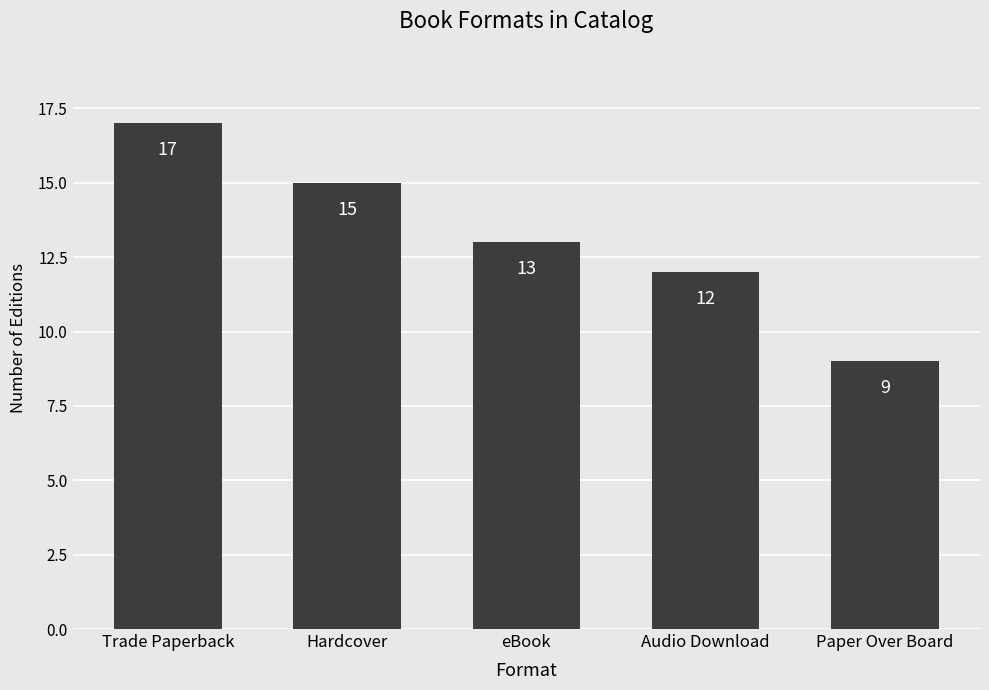

List the labels in order of value, smallest first.

Paper Over Board, Audio Download, eBook, Hardcover, Trade Paperback